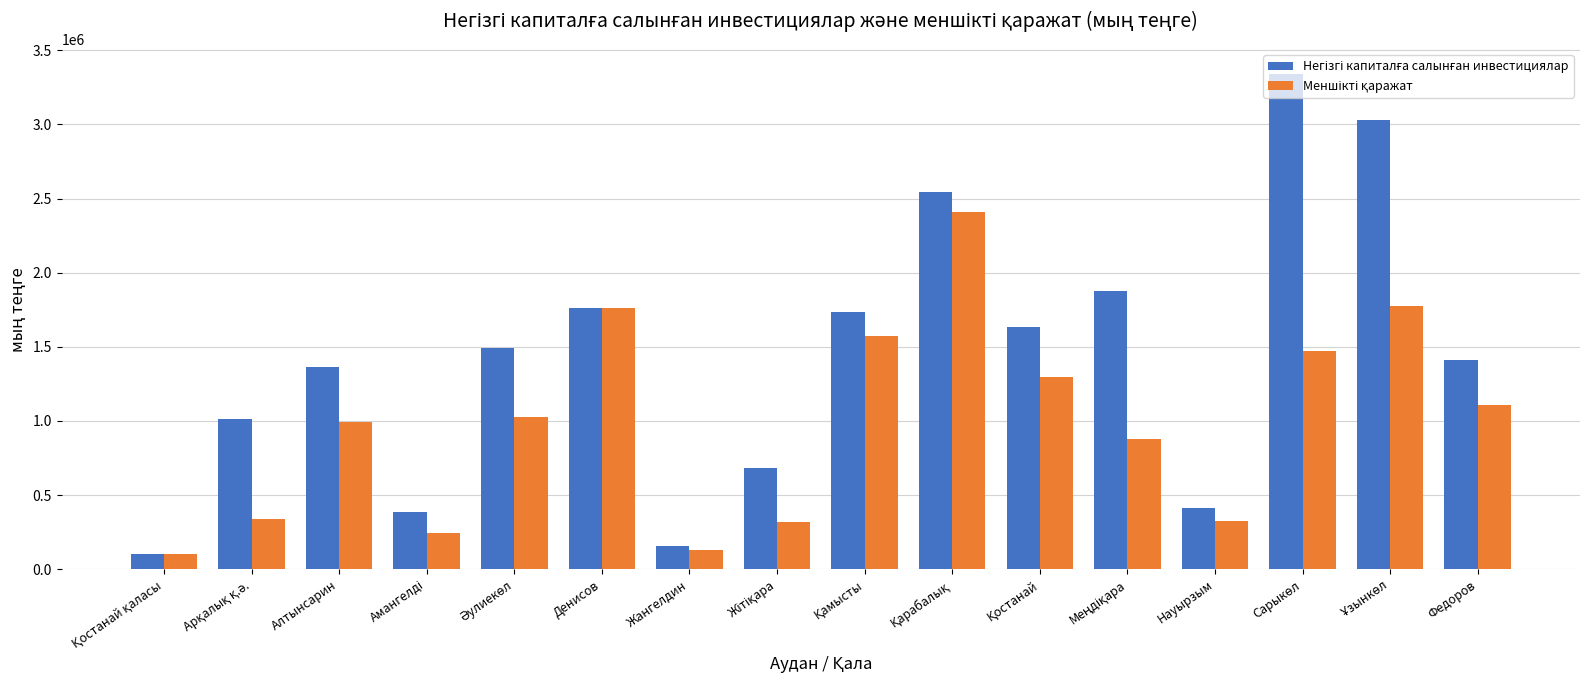

What is the minimum value shown in the chart?

104374